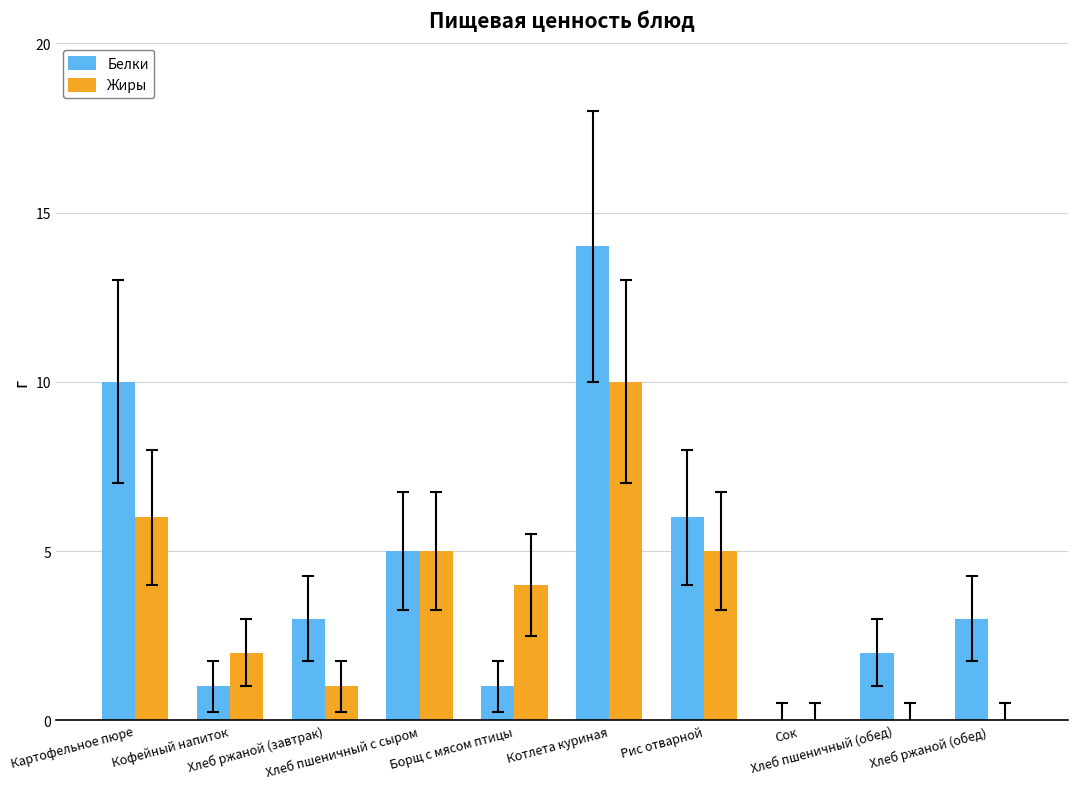

What is the difference between the Жиры values at Хлеб ржаной (обед) and Котлета куриная?

10